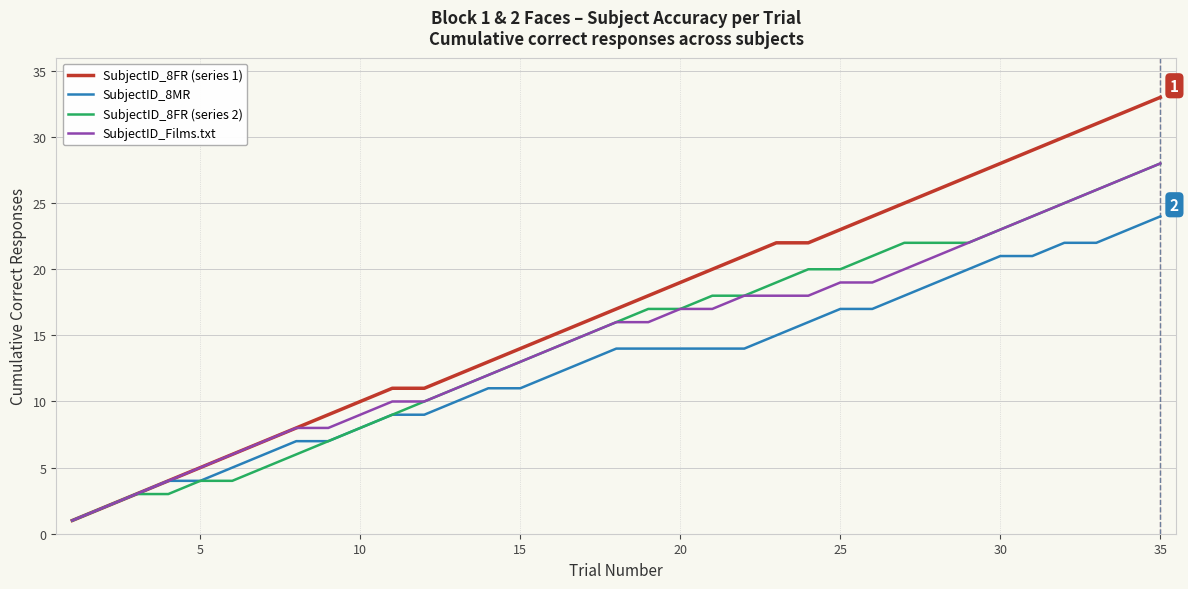

What is the greatest value displayed?

33